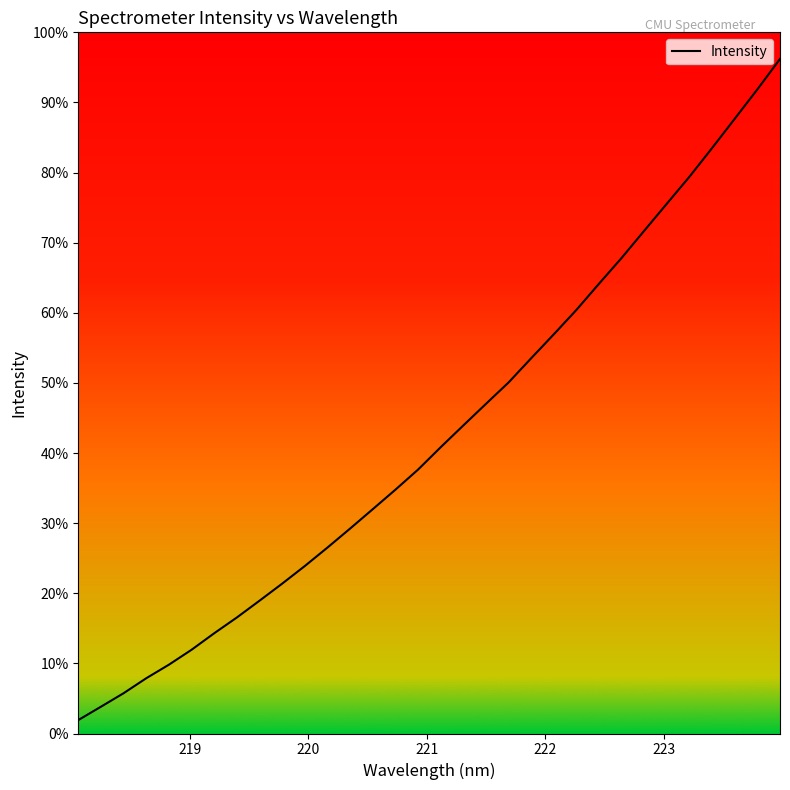

What is the label of the 15th point from the left?

220.7354